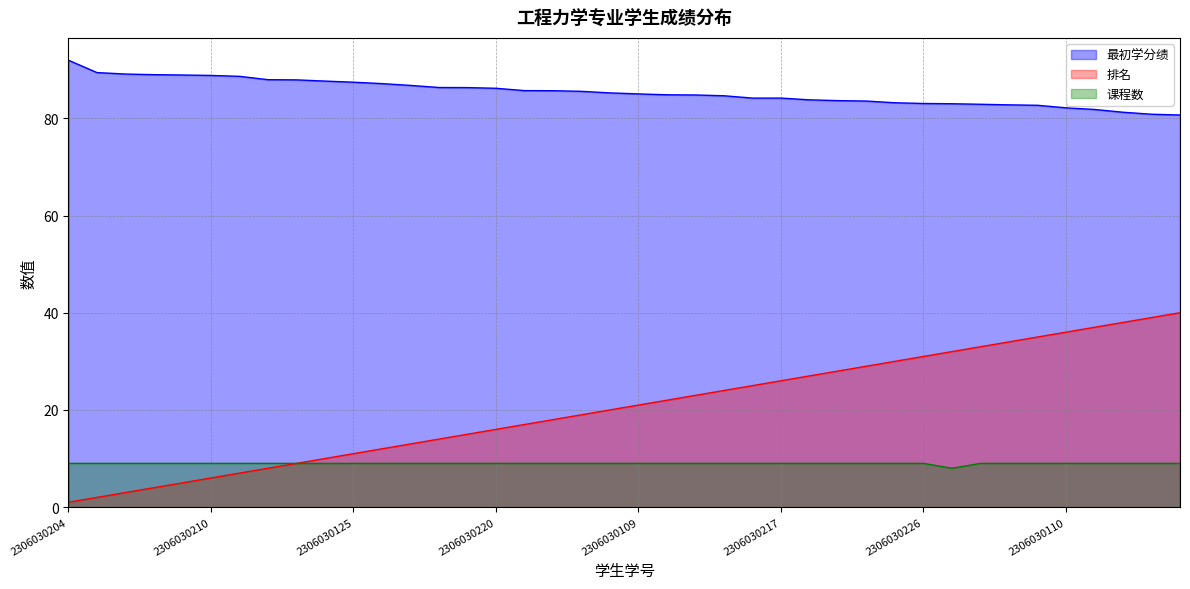

What is the label of the 36th point from the left?

2306030110